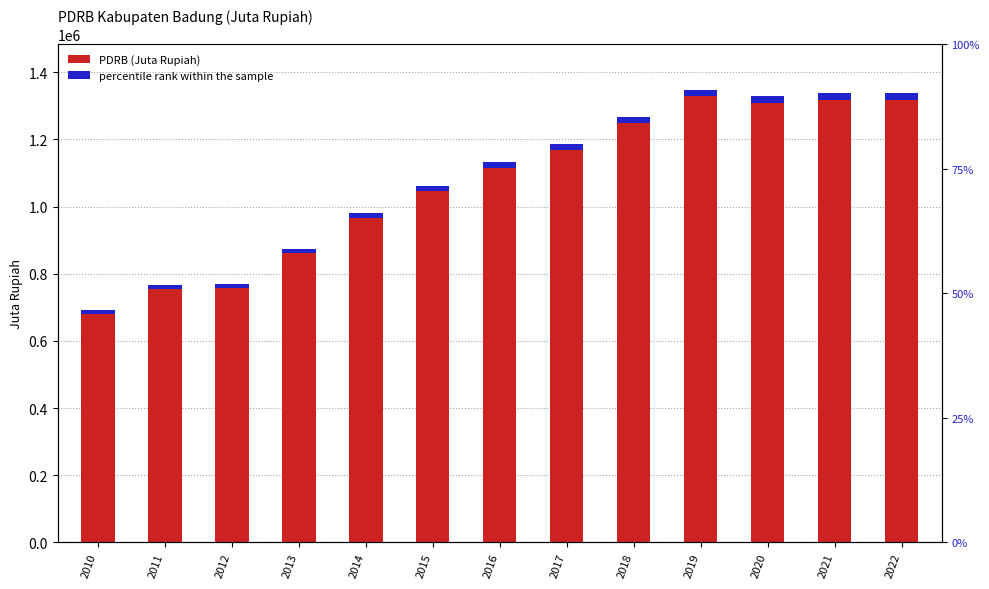

Where does the data first go above 1132383?

2016